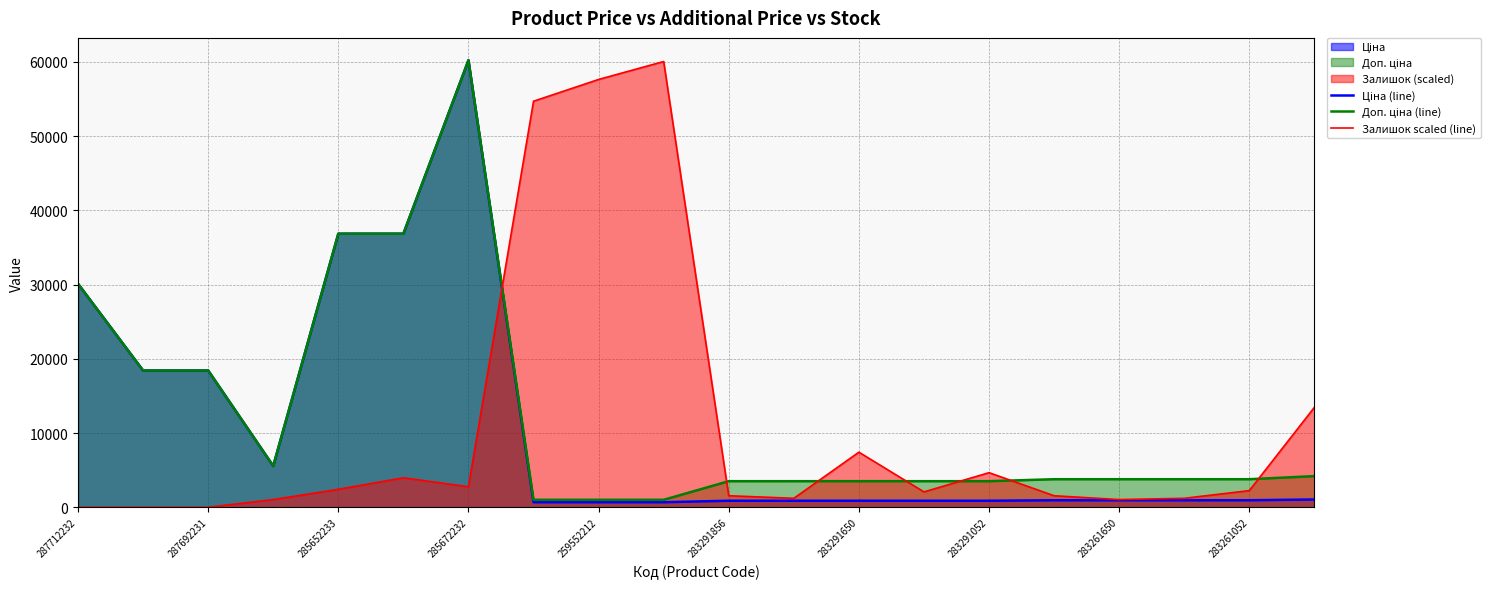

What is the minimum value for Ціна (line)?

679.8